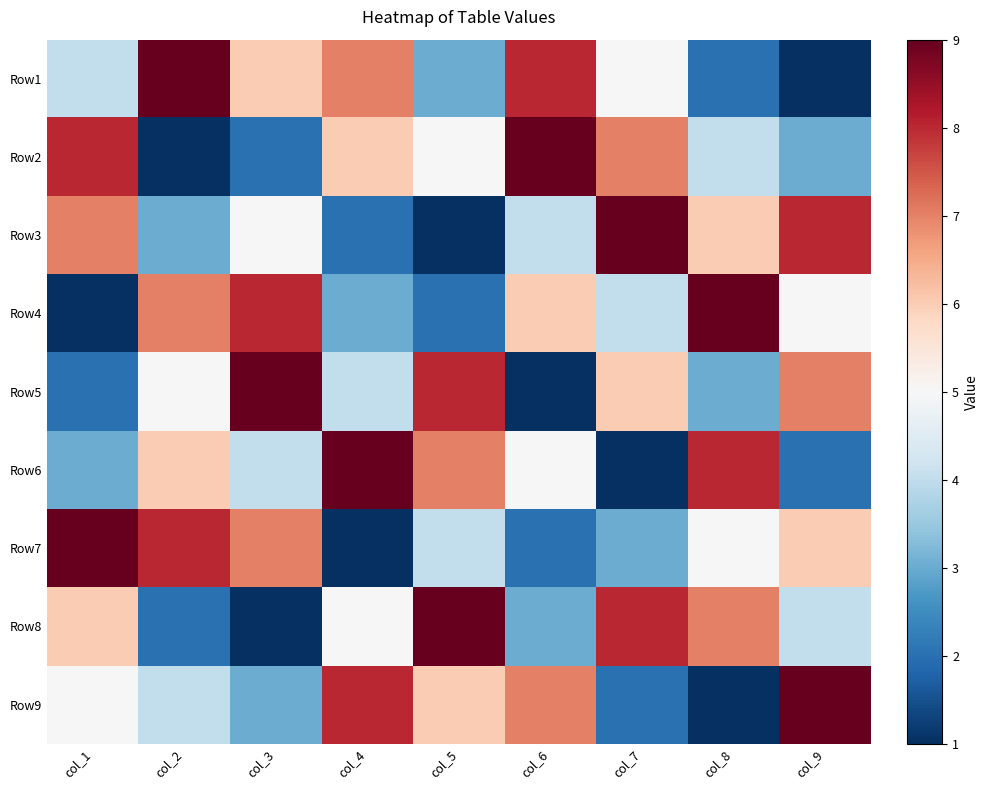

What is the spread (max minus min) of values at col_6?

8